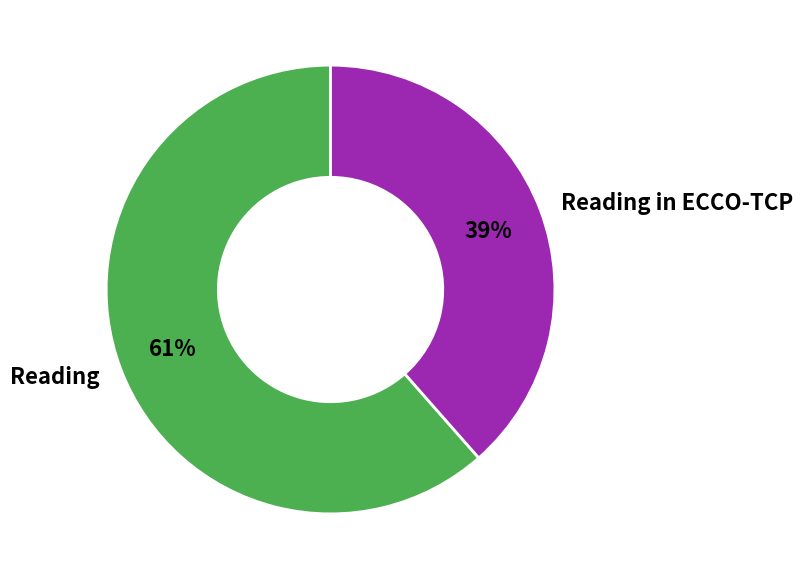

What is the ratio of the value at Reading to the value at Reading in ECCO-TCP?

1.6